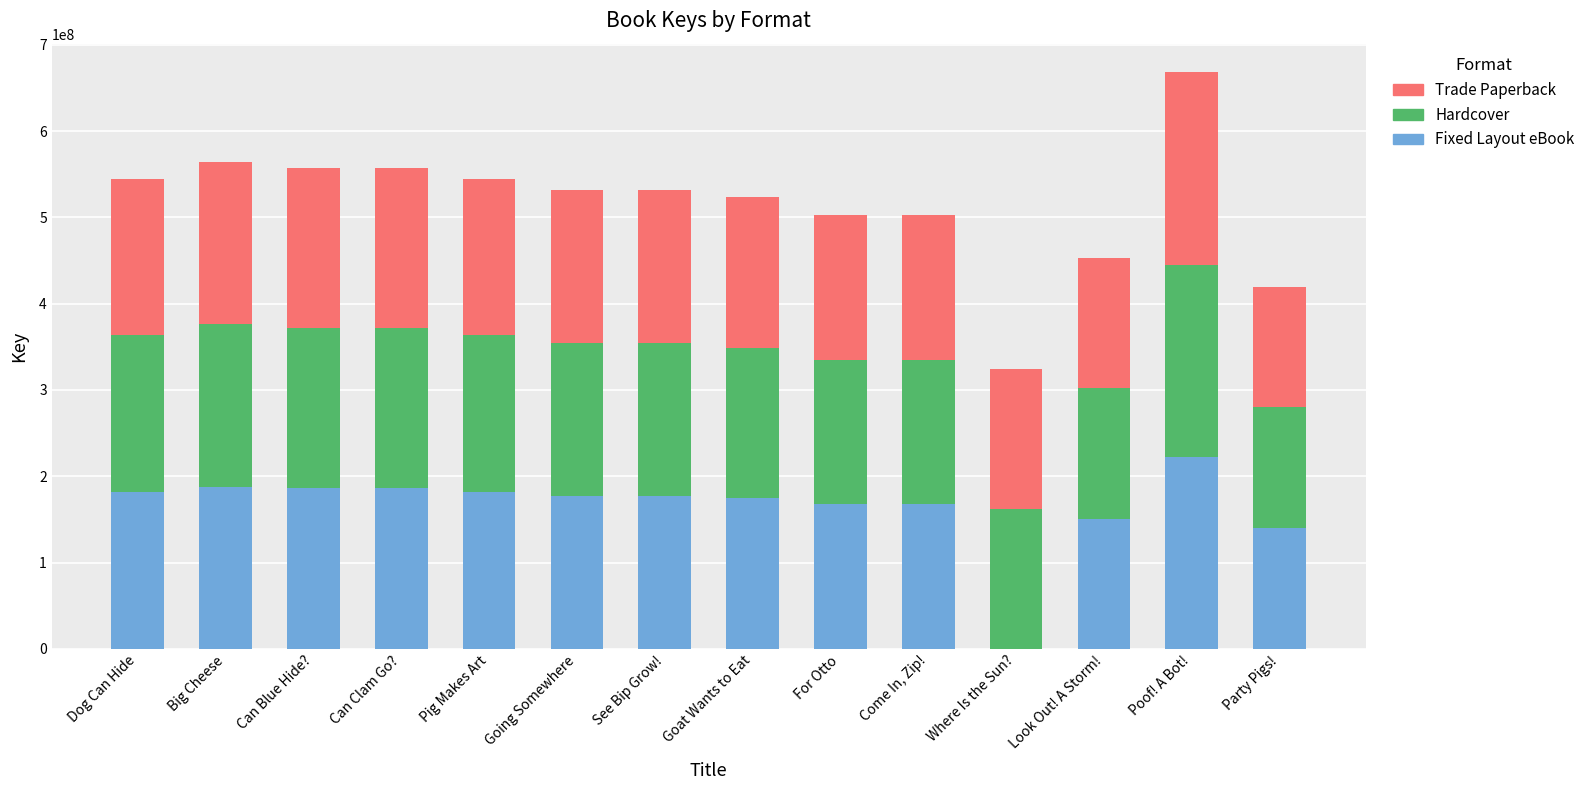

What is the total value across all series at For Otto?

502227855